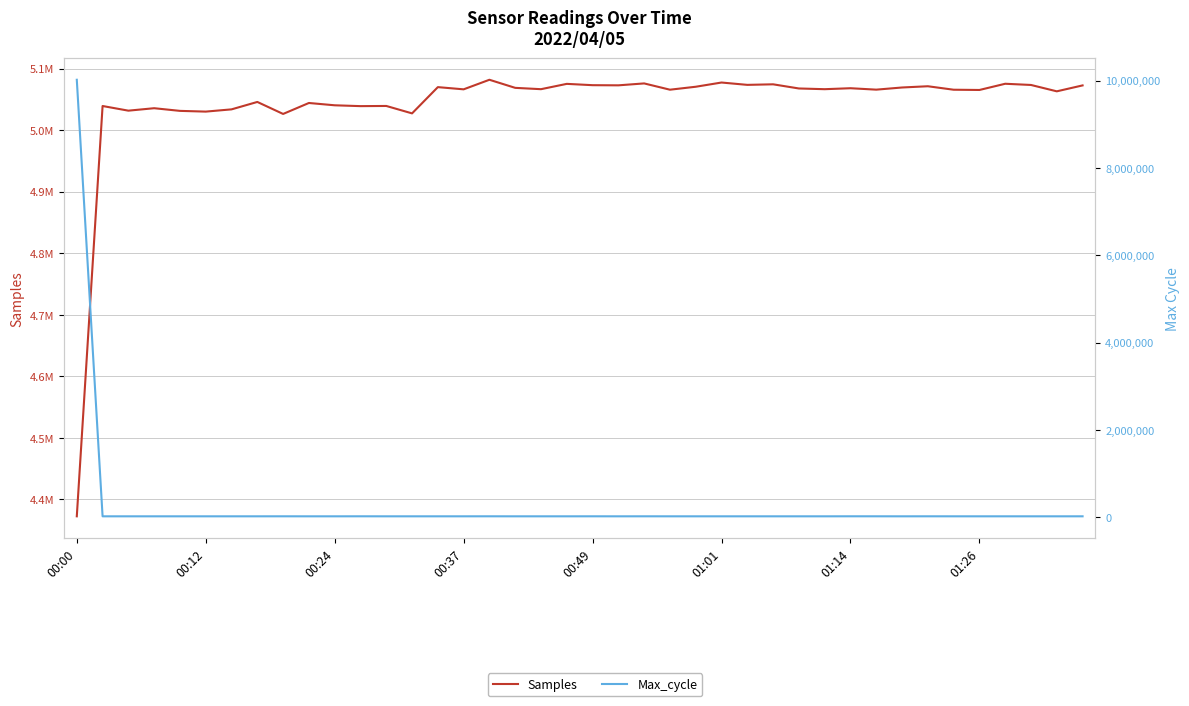

Reading left to right, what are all the values shown in this chart?

Samples: 4372652	5039282	5031717	5035698	5031372	5030185	5033826	5045879	5026389	5044194	5040443	5039081	5039362	5027298	5069955	5066377	5081915	5068777	5066618	5075257	5073117	5072869	5075976	5065780	5070576	5077432	5073626	5074528	5067767	5066604	5068173	5065857	5069365	5071385	5065735	5065330	5075427	5073466	5063133	5072747
Max_cycle: 10021594	20114	20017	20032	20040	20045	20076	20176	20502	20033	20032	20603	20041	20030	20120	20160	20598	20024	20039	20028	20484	20029	20435	20073	20037	20056	20058	20107	20120	20007	20740	20495	20039	20484	20155	20036	20201	20108	20027	20323